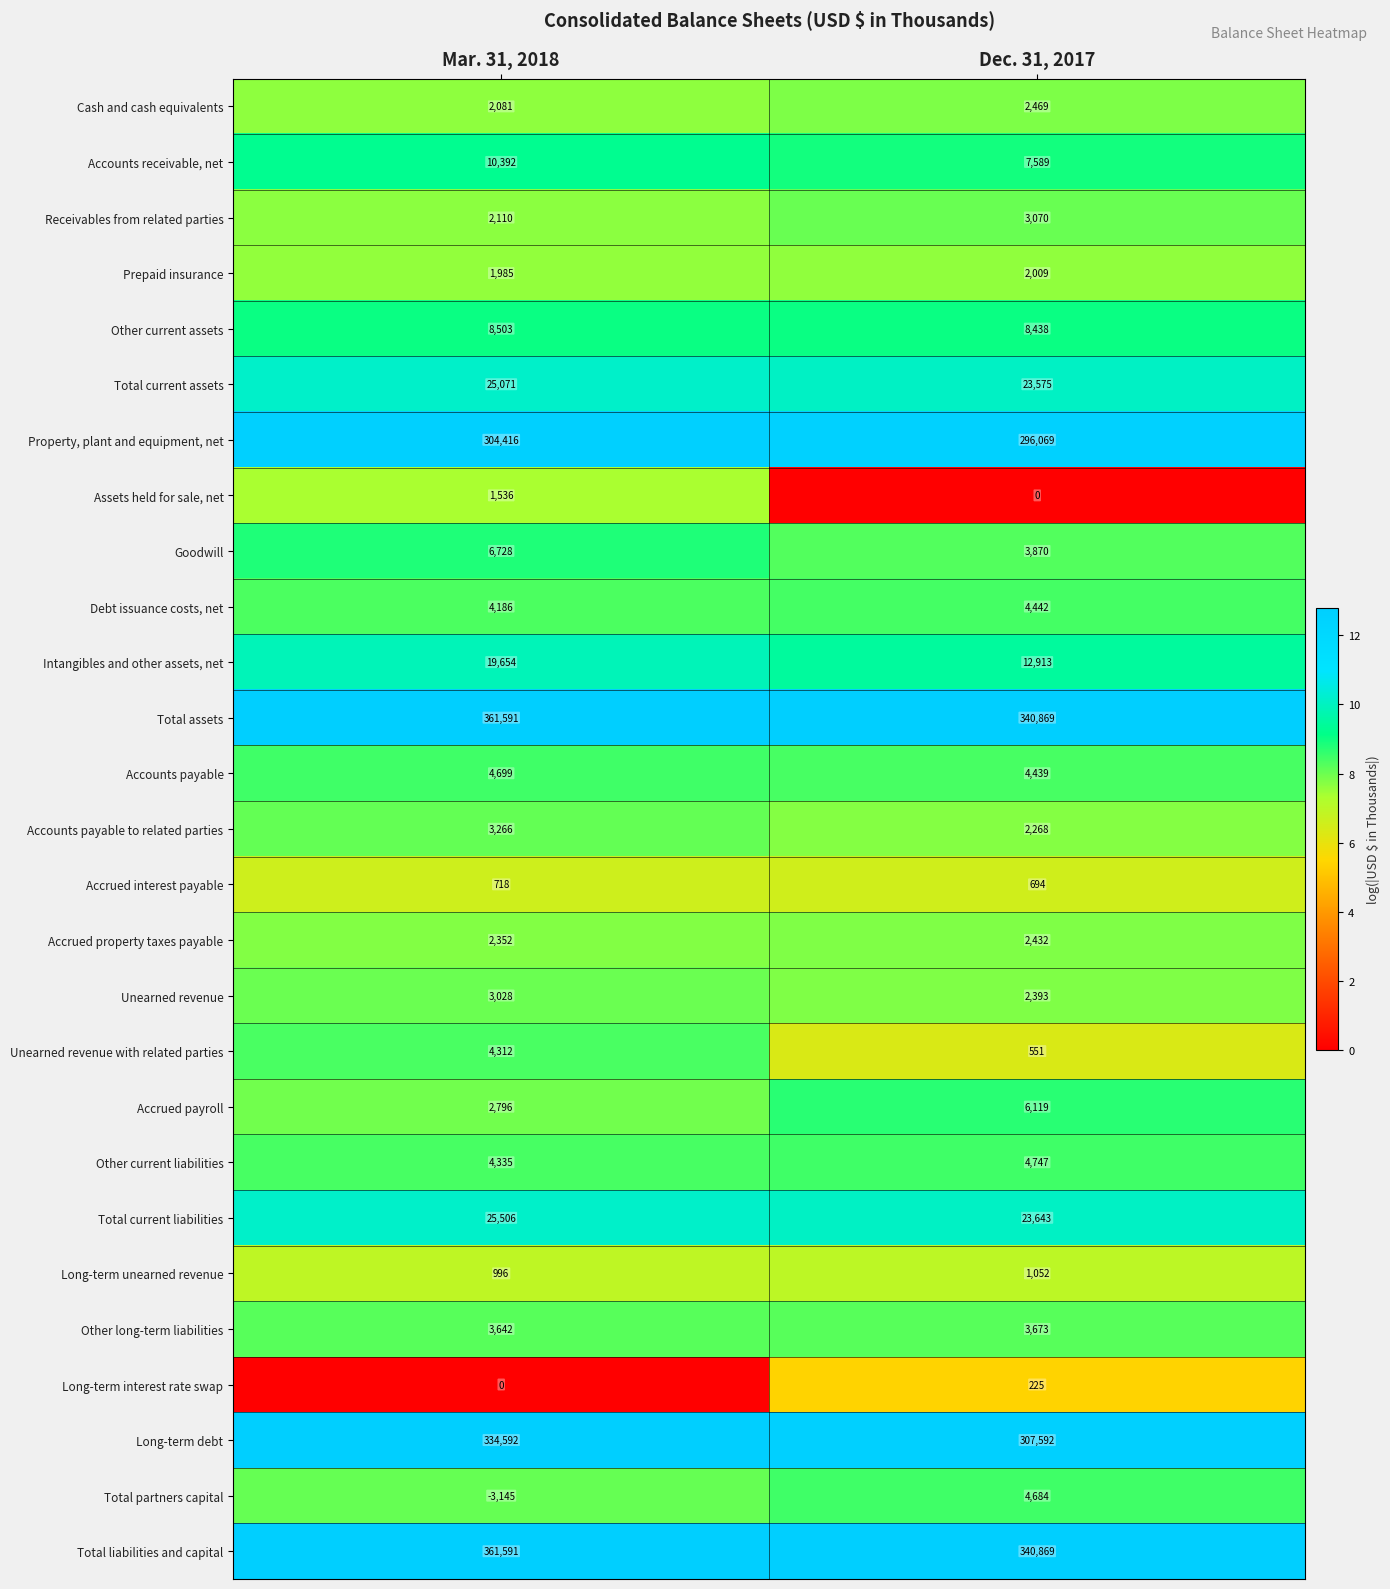

Which category has the highest value across all series?

Mar. 31, 2018